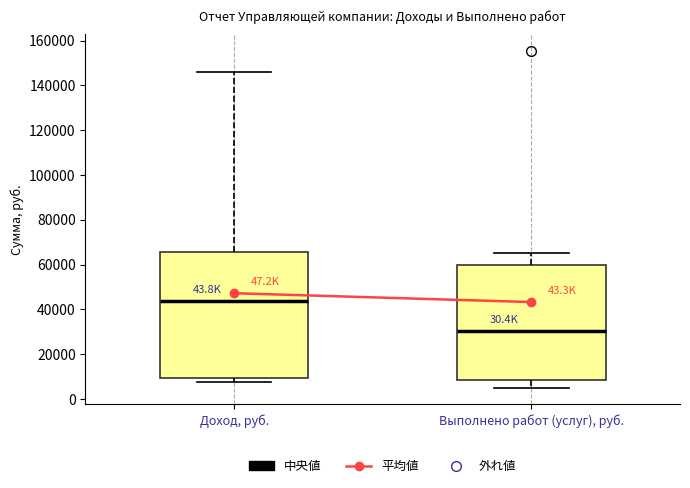

Which box's median line is the lowest?

Выполнено работ (услуг), руб.